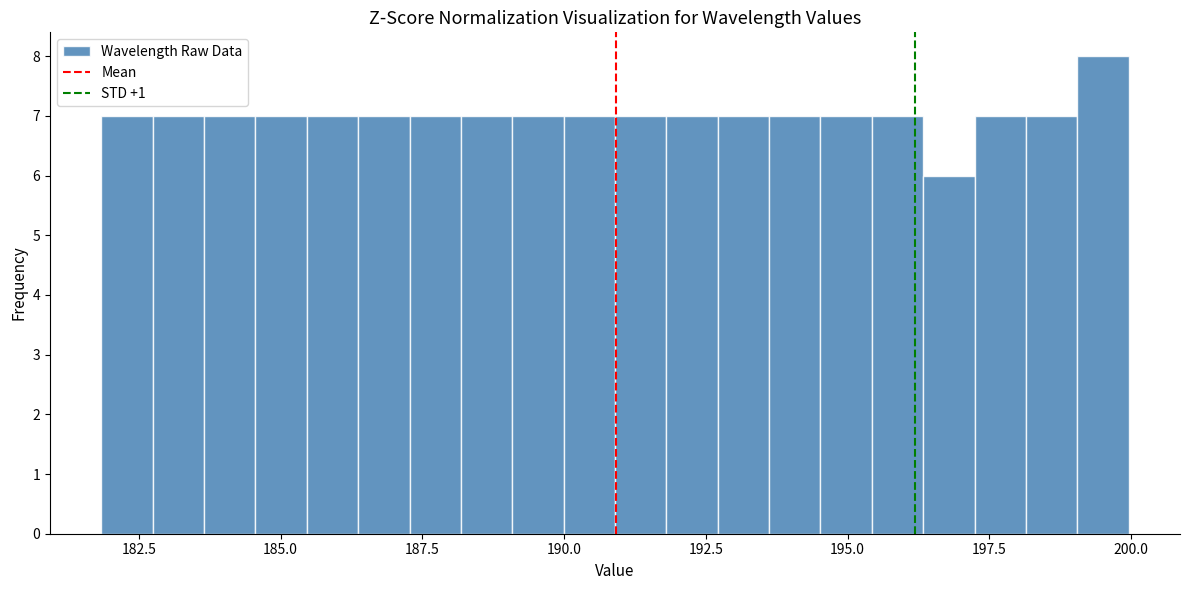

Read against the x-axis, roughly where is the centre of the tallest bar?

199.5